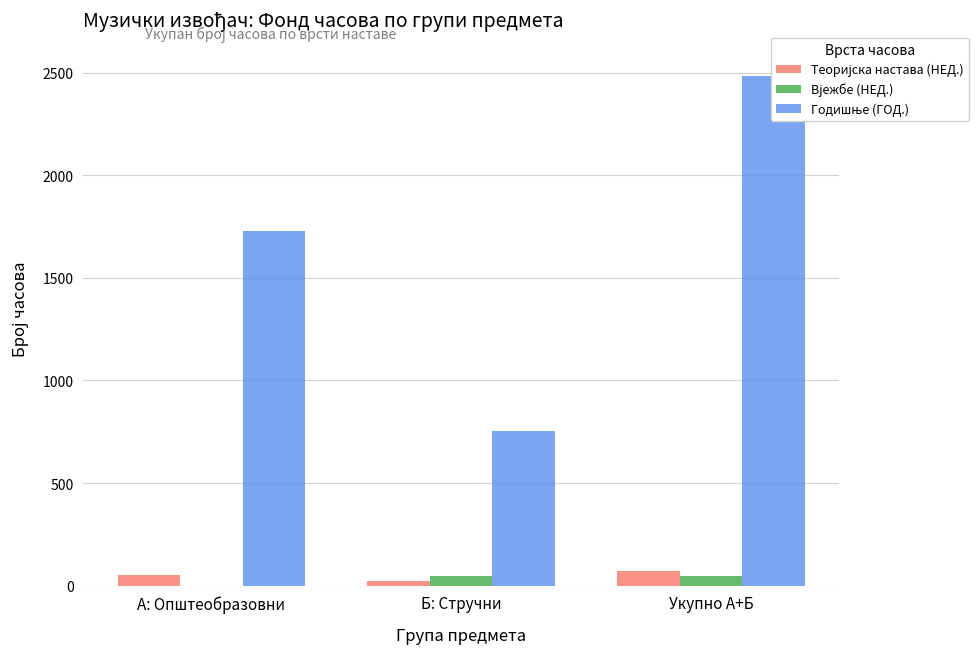

At how many categories does at least one series exceed 2104?

1